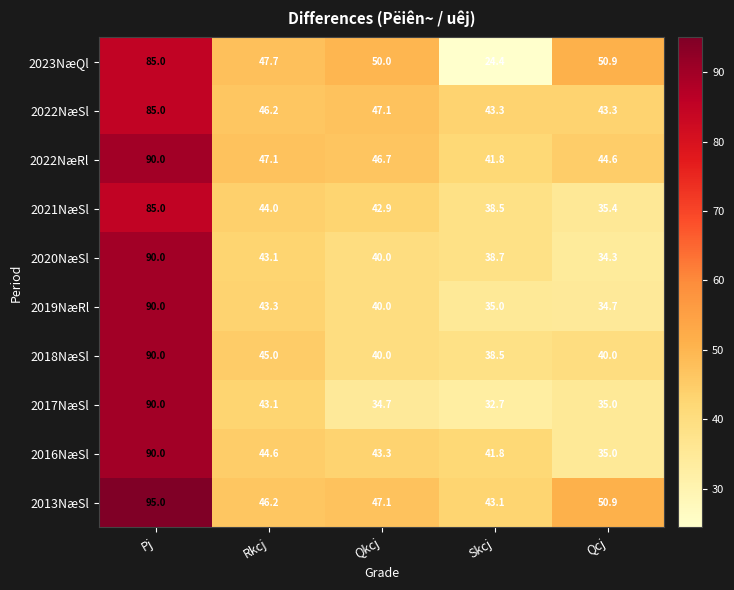

Between Rkcj and Skcj, which series saw the biggest shift?

2023NæQl